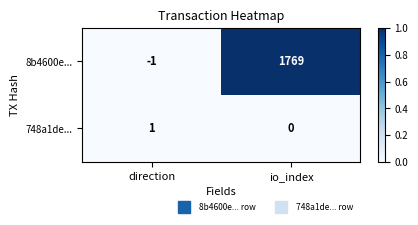

Which series has the largest total across all categories?

8b4600e...